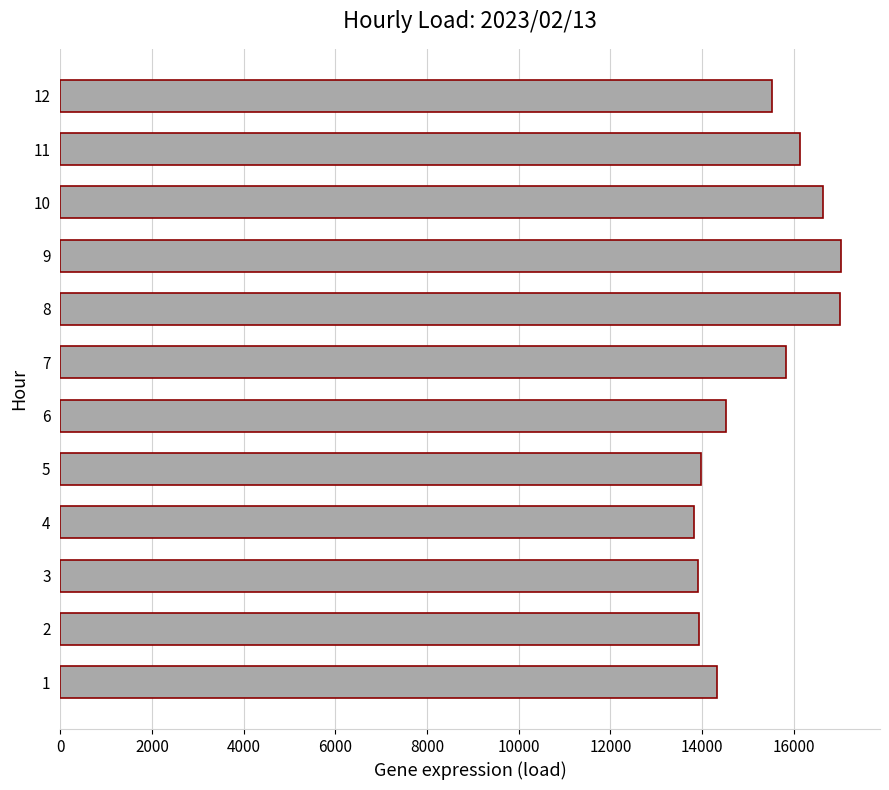

What is the sum of all values?

182638